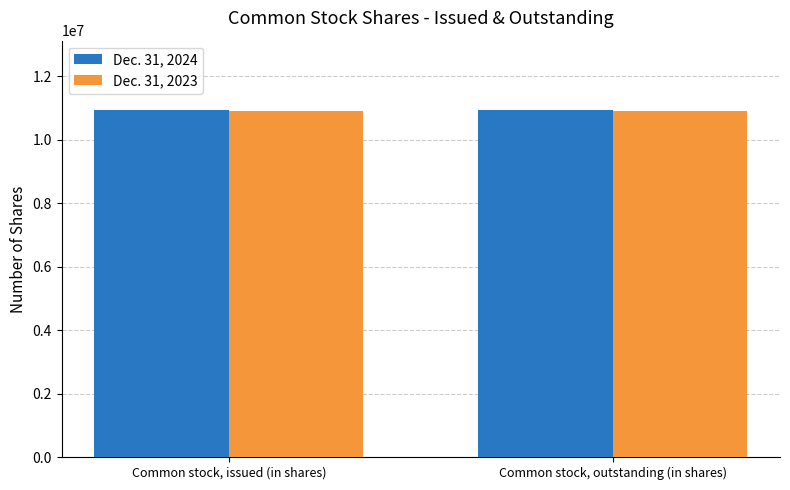

Rank the series at Common stock, outstanding (in shares) from highest to lowest value.

Dec. 31, 2024, Dec. 31, 2023